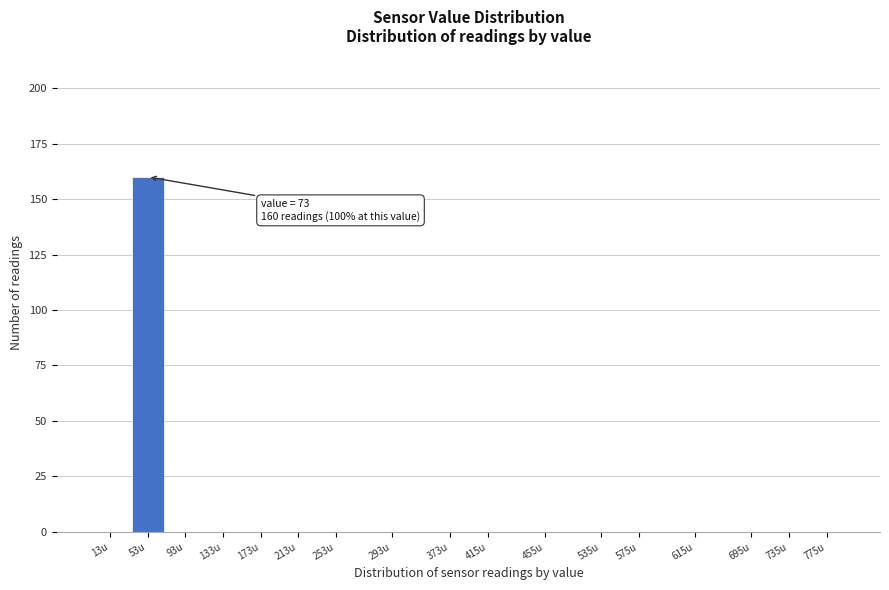

Reading right to left, list all the values displayed in this chart.

775u=0	735u=0	695u=0	615u=0	575u=0	535u=0	455u=0	415u=0	373u=0	293u=0	253u=0	213u=0	173u=0	133u=0	93u=0	53u=160	13u=0